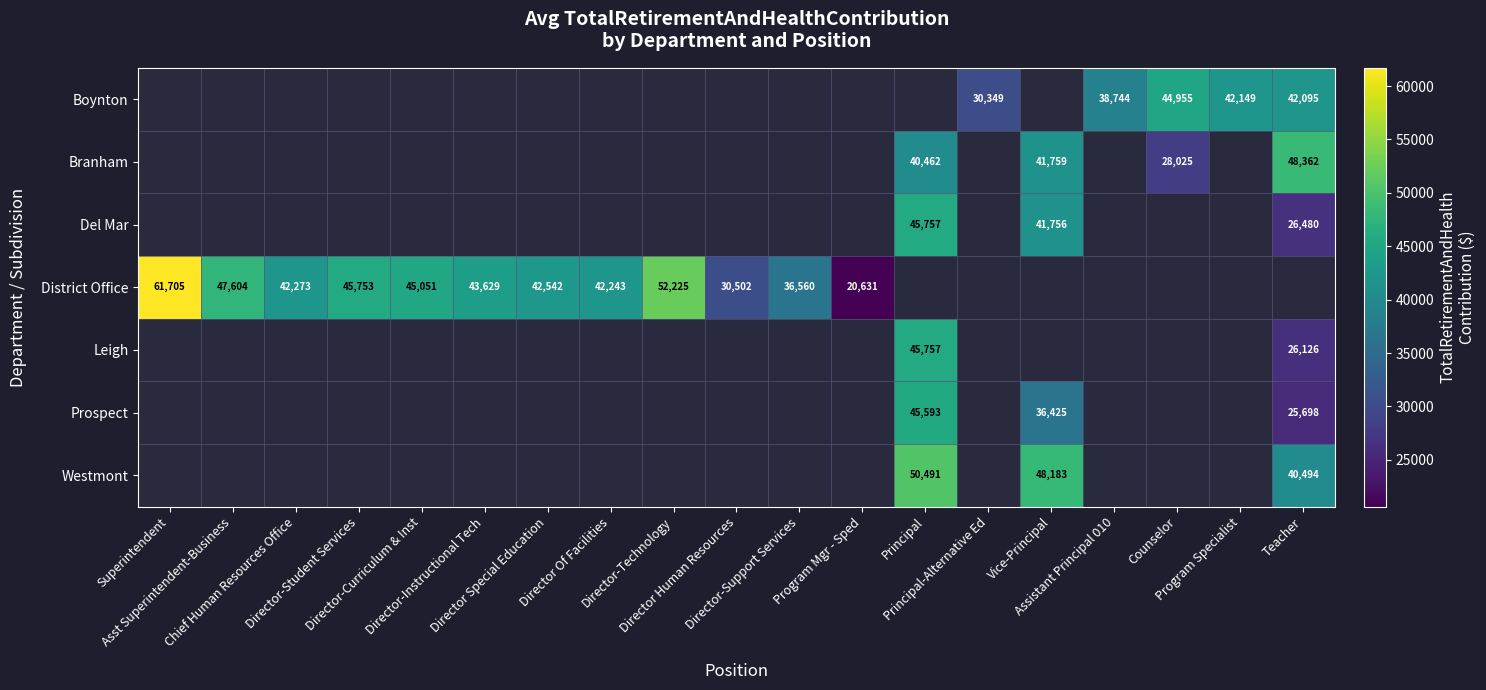

Between Program Mgr - Sped and Director Human Resources, which is larger?

Director Human Resources